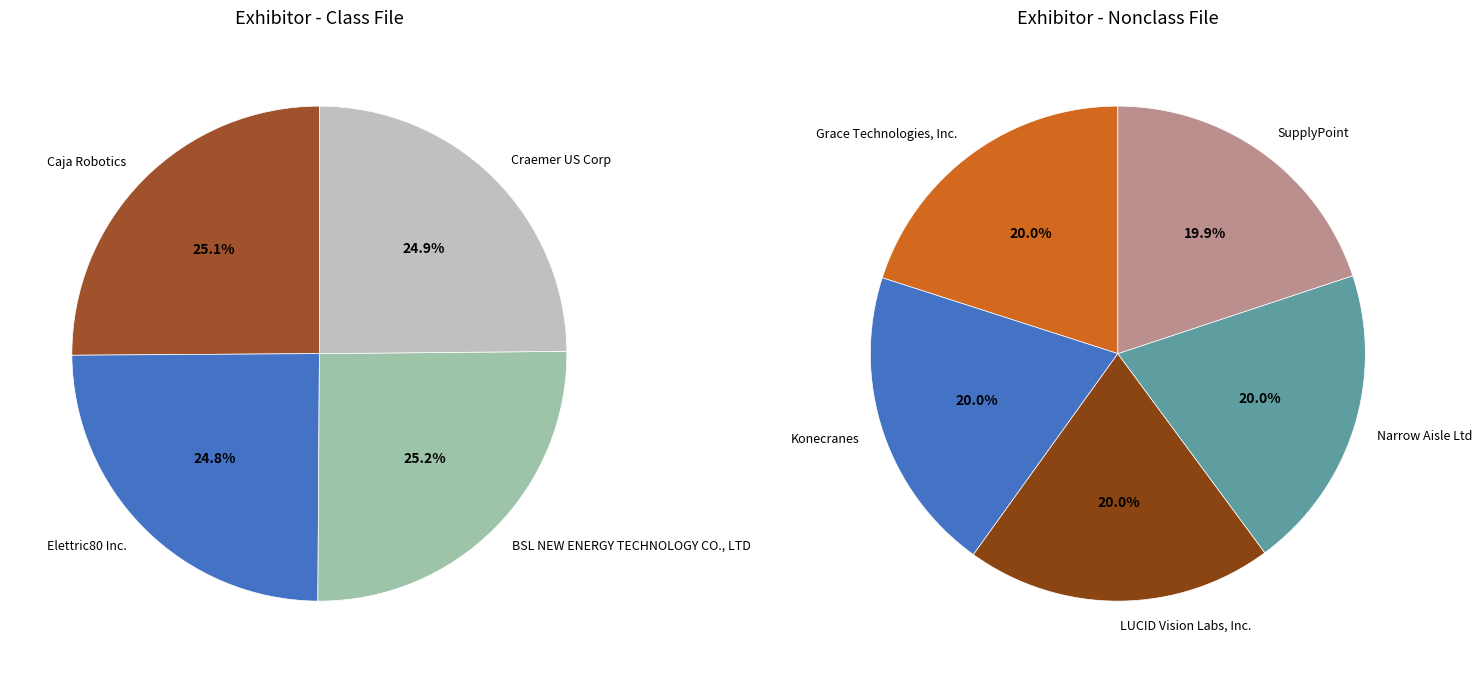

Combined, do LUCID Vision Labs, Inc. and Craemer US Corp account for over 50%?

No